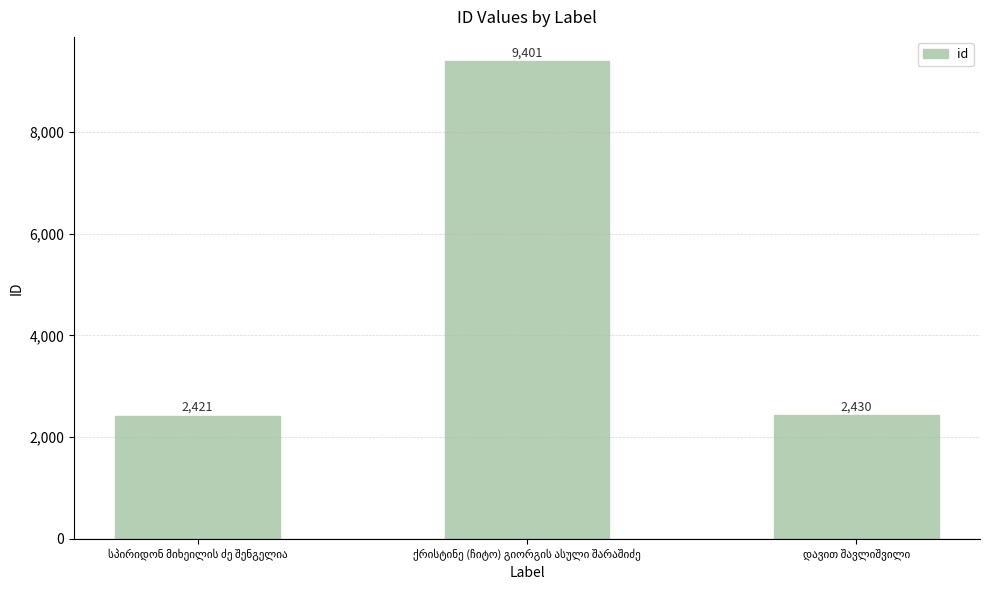

What is the sum of all values?

14252